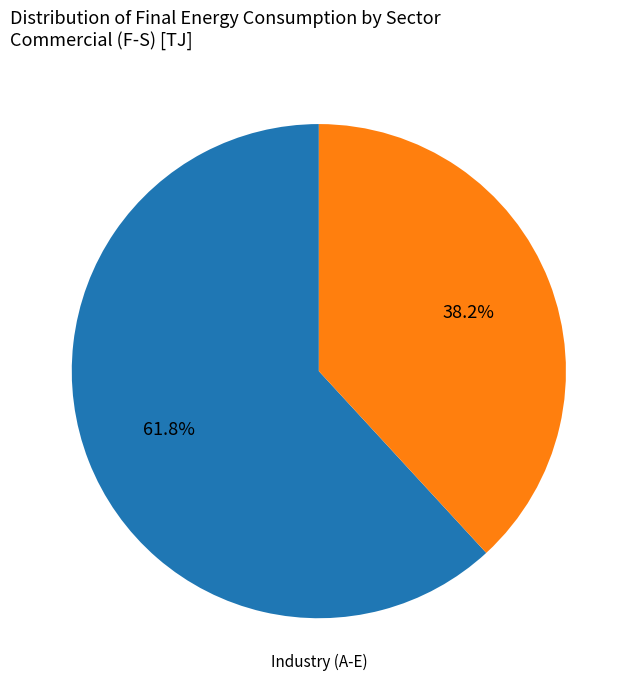

Is there any slice that represents more than half of the pie?

Yes